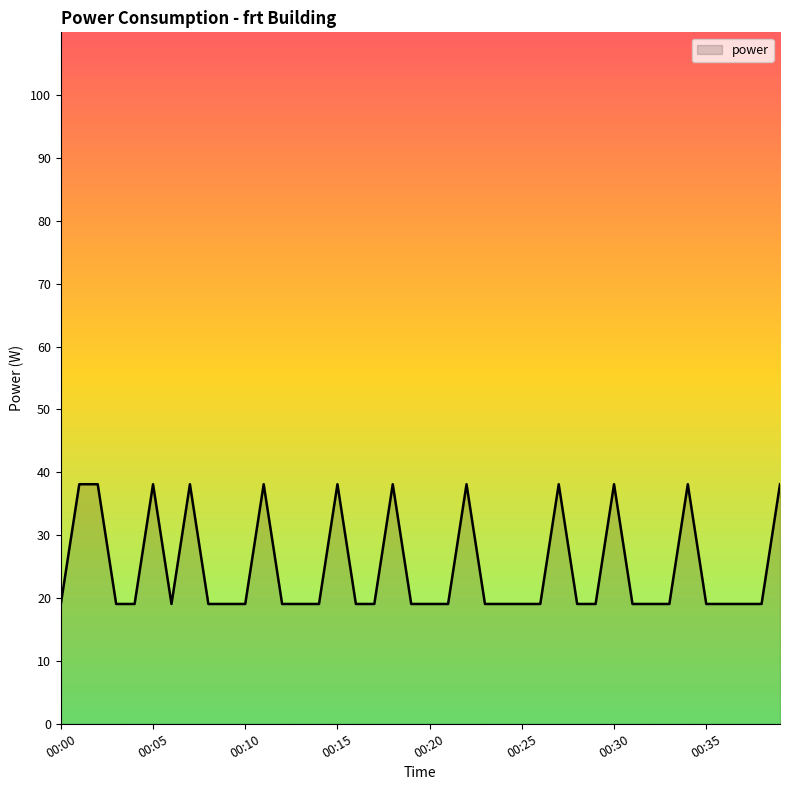

What is the difference between the maximum and minimum values?

19.1